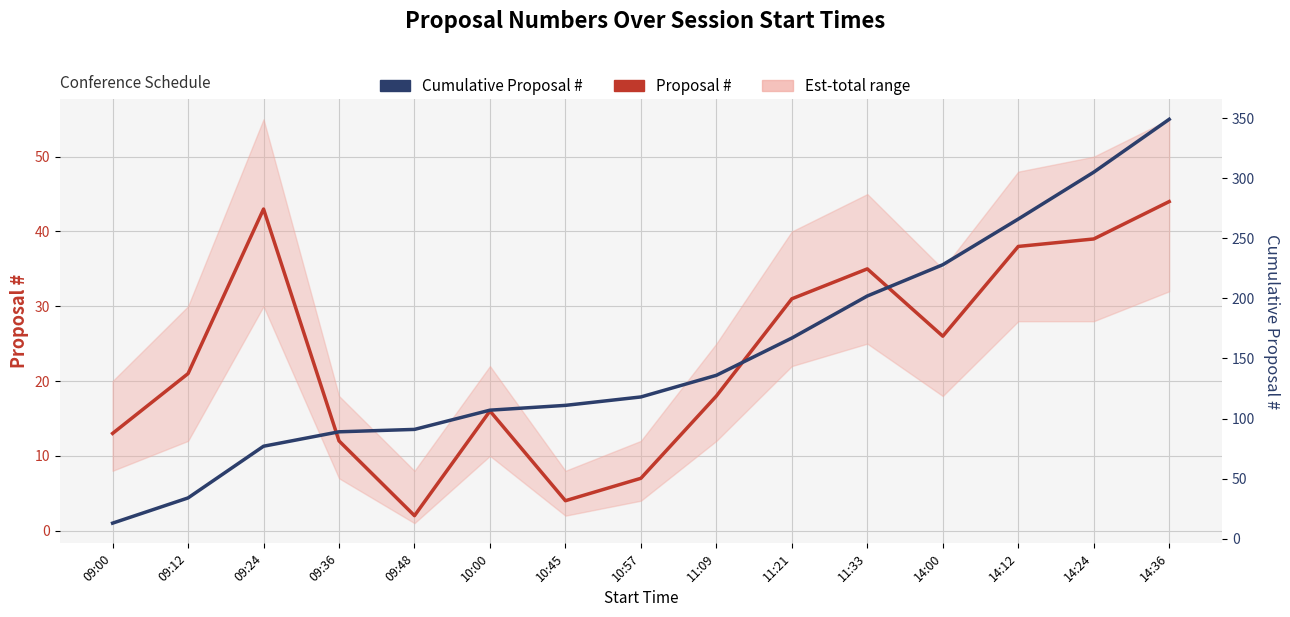

What is the difference between the second highest and minimum values in the Cumulative Proposal # series?

292